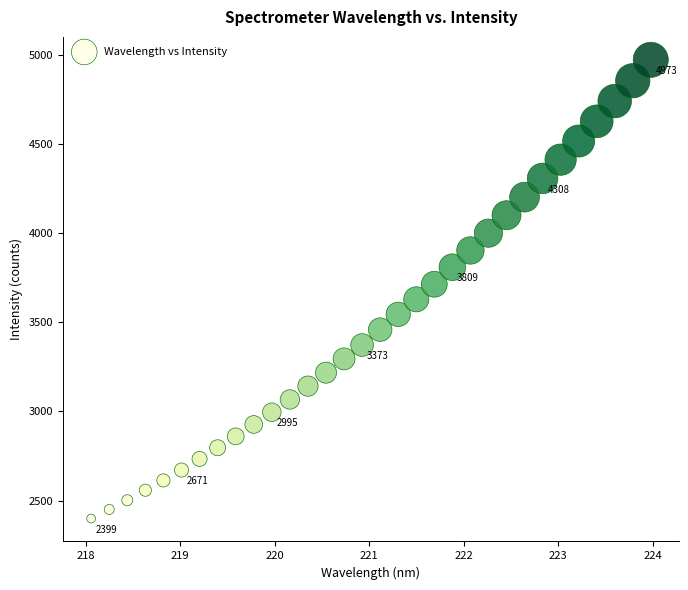

What is the range of Y values (max minus min)?

2573.9